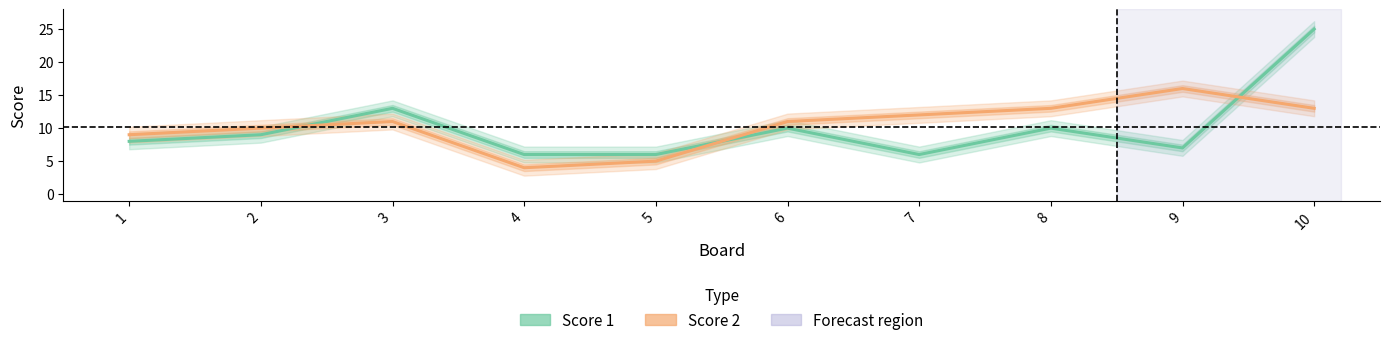

What is the sum of all Score 2 values?

104